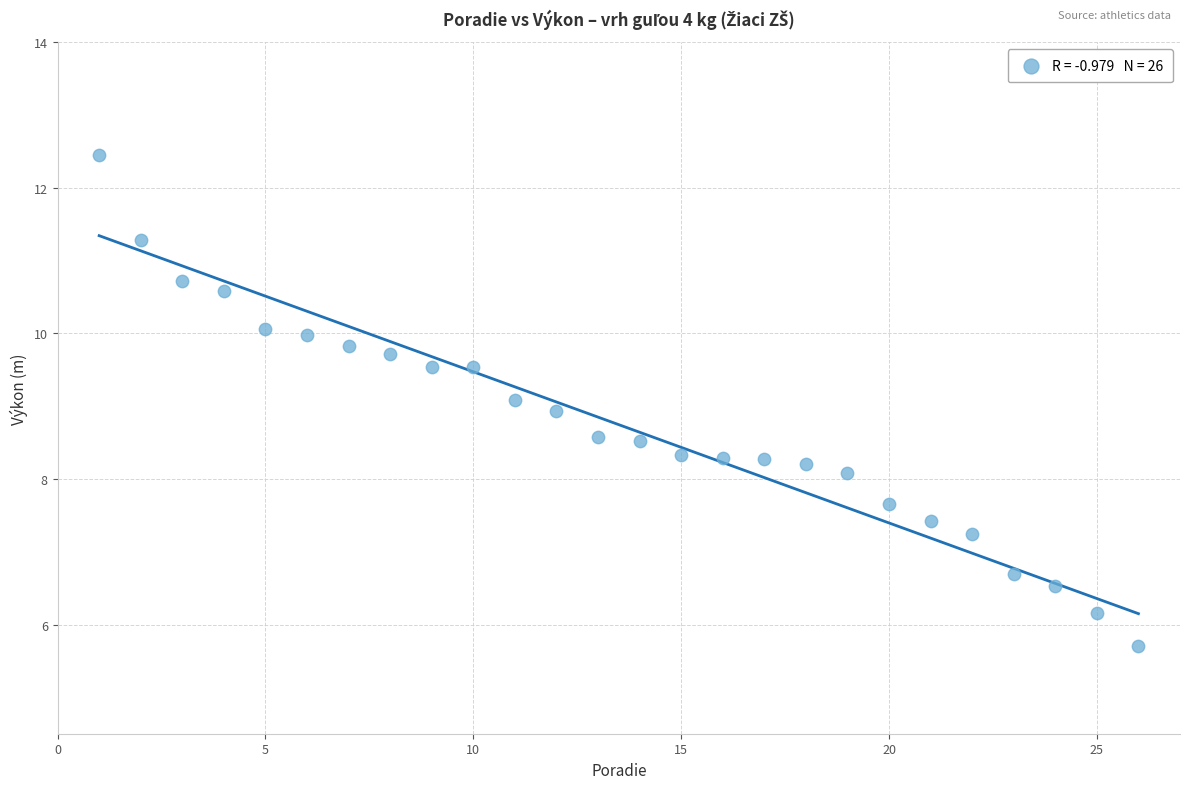

What is the range of X values (max minus min)?

25.0